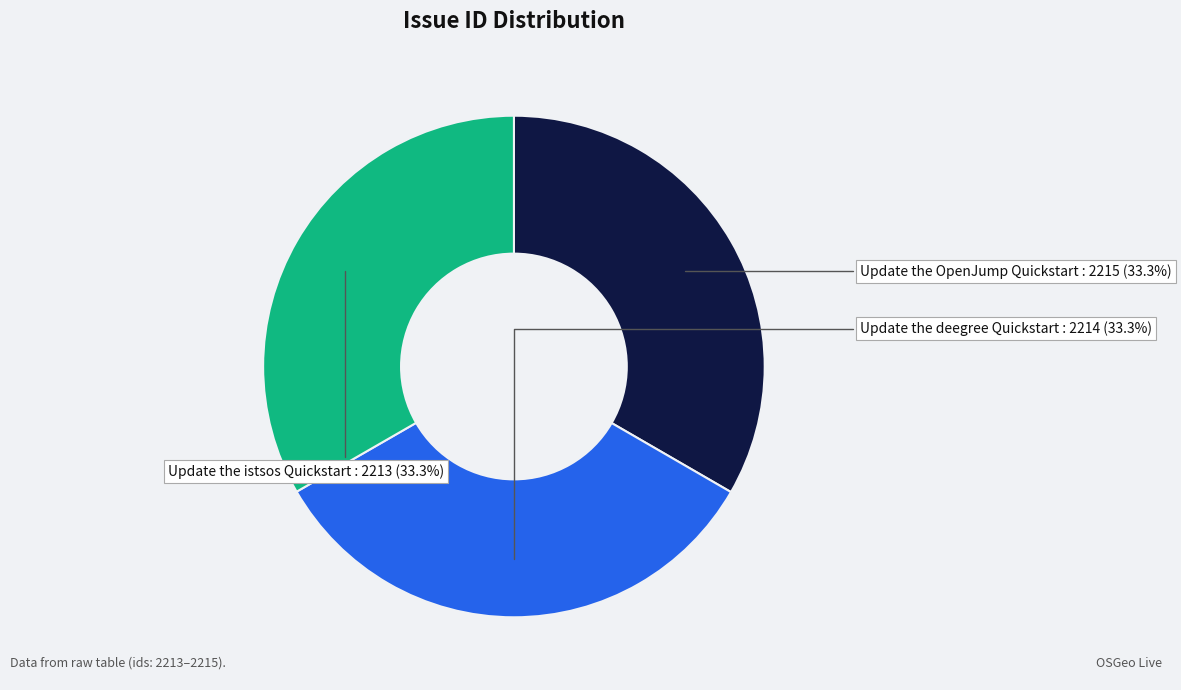

What is the ratio of the value at Update the OpenJump Quickstart to the value at Update the deegree Quickstart?

1.0